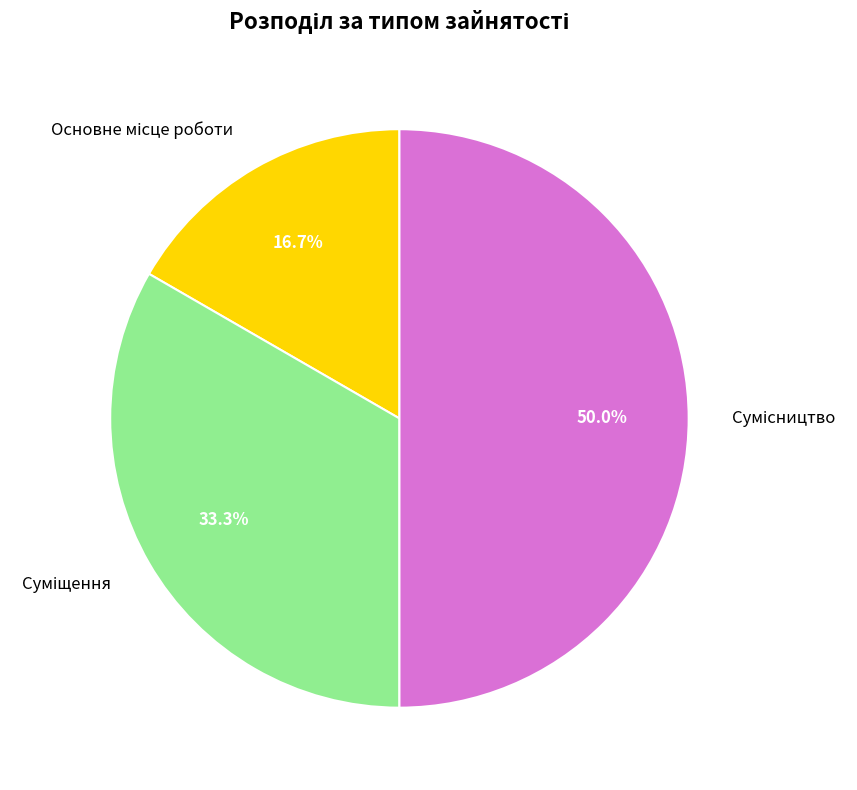

How many segments does this pie chart have?

3